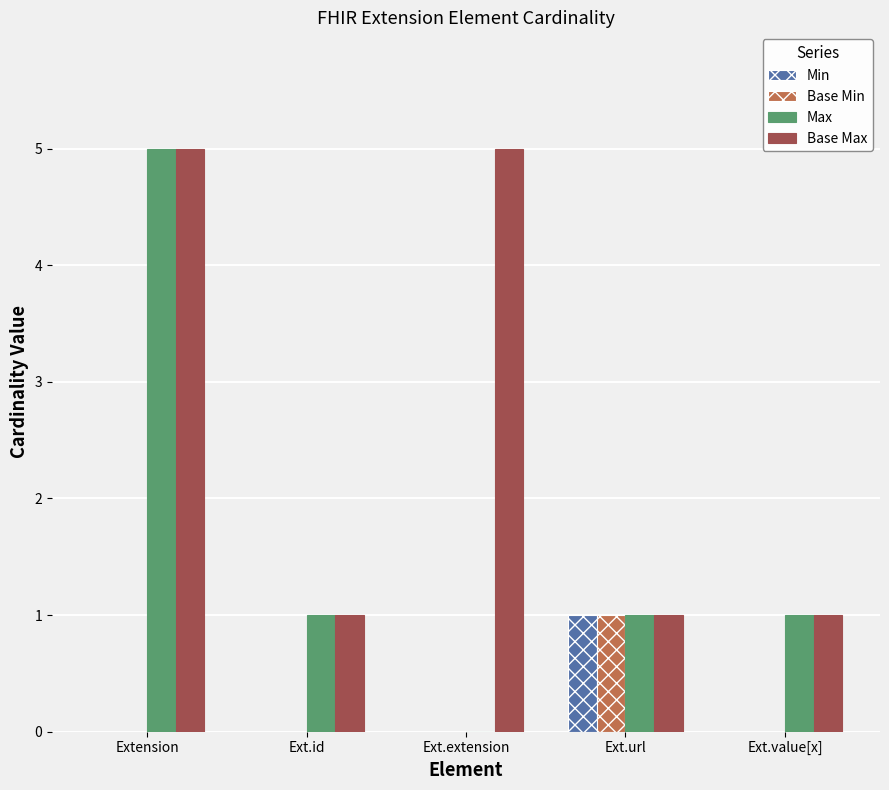

What is the greatest value displayed?

5